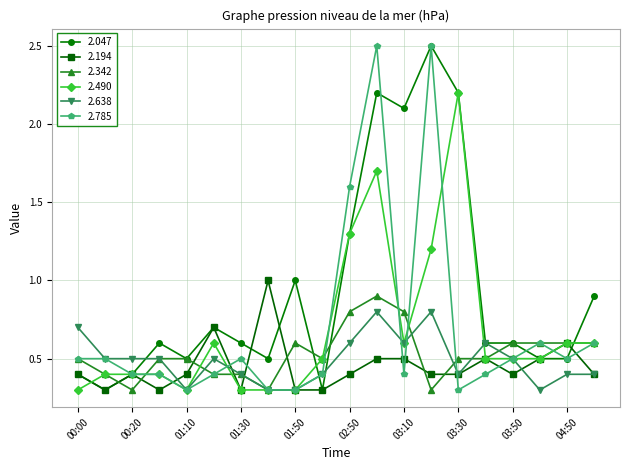

True or false: 2.638 and 2.047 intersect in this chart.

True